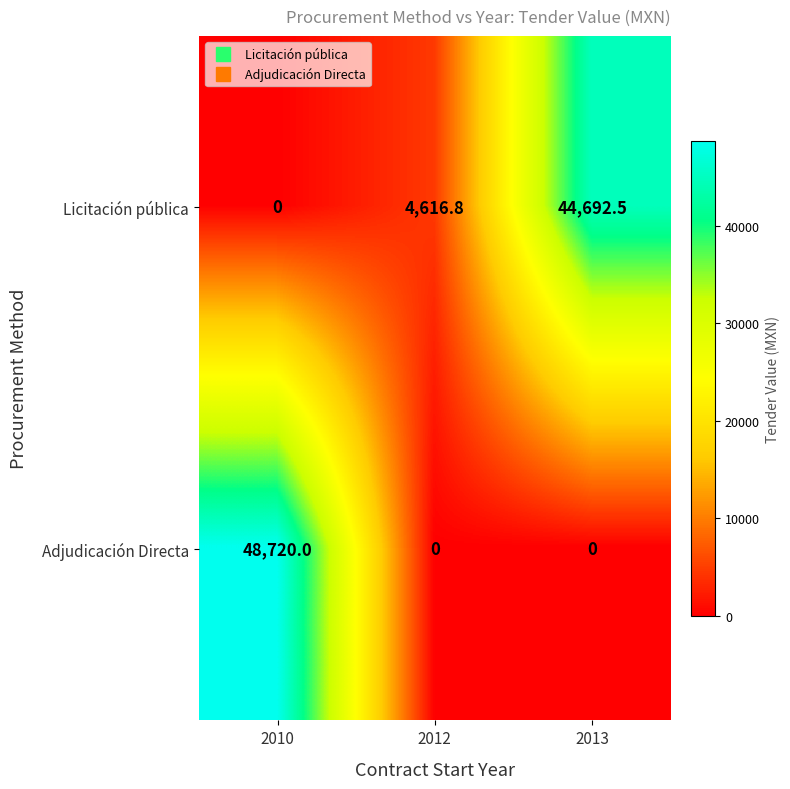

Where is Licitación pública nearest to the value 22346?

2012